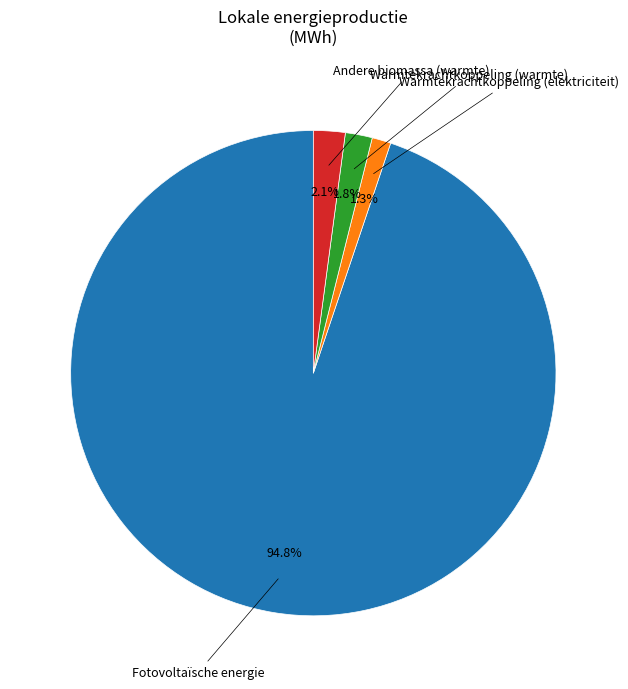

Is there a majority slice in this chart?

Yes